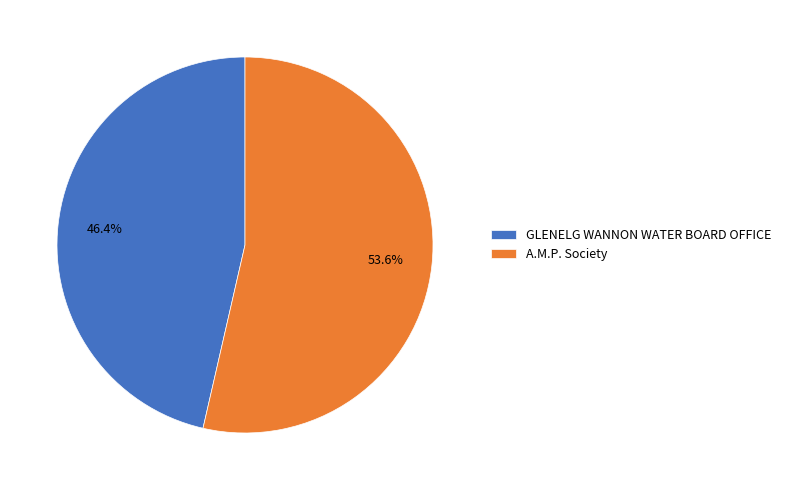

How many segments does this pie chart have?

2